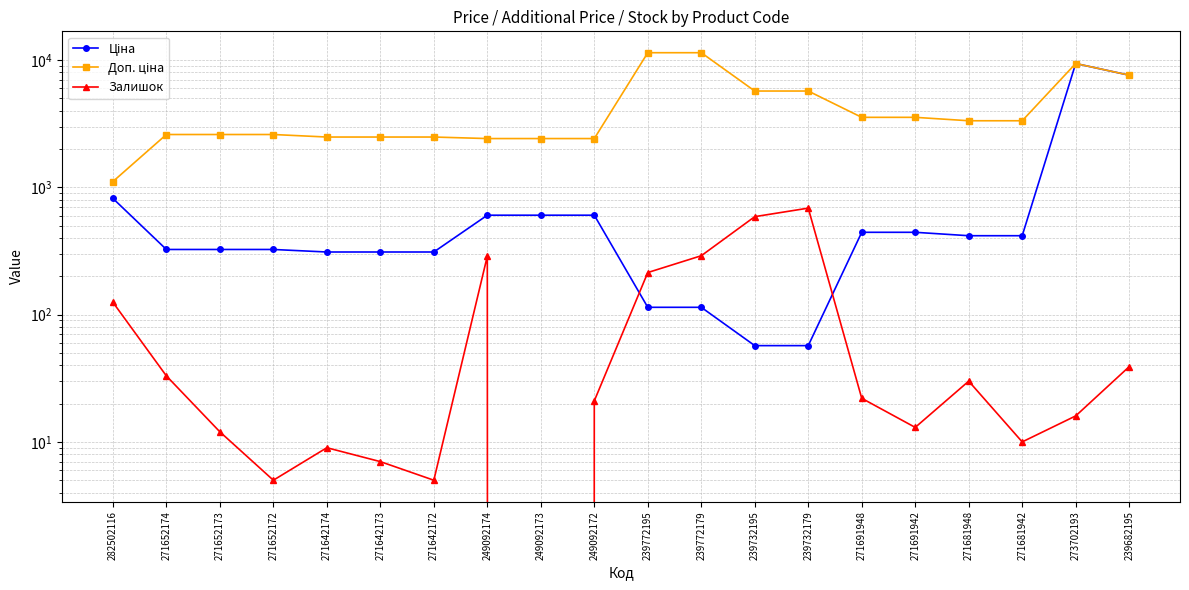

True or false: Доп. ціна has more than 0 interior local peaks.

True